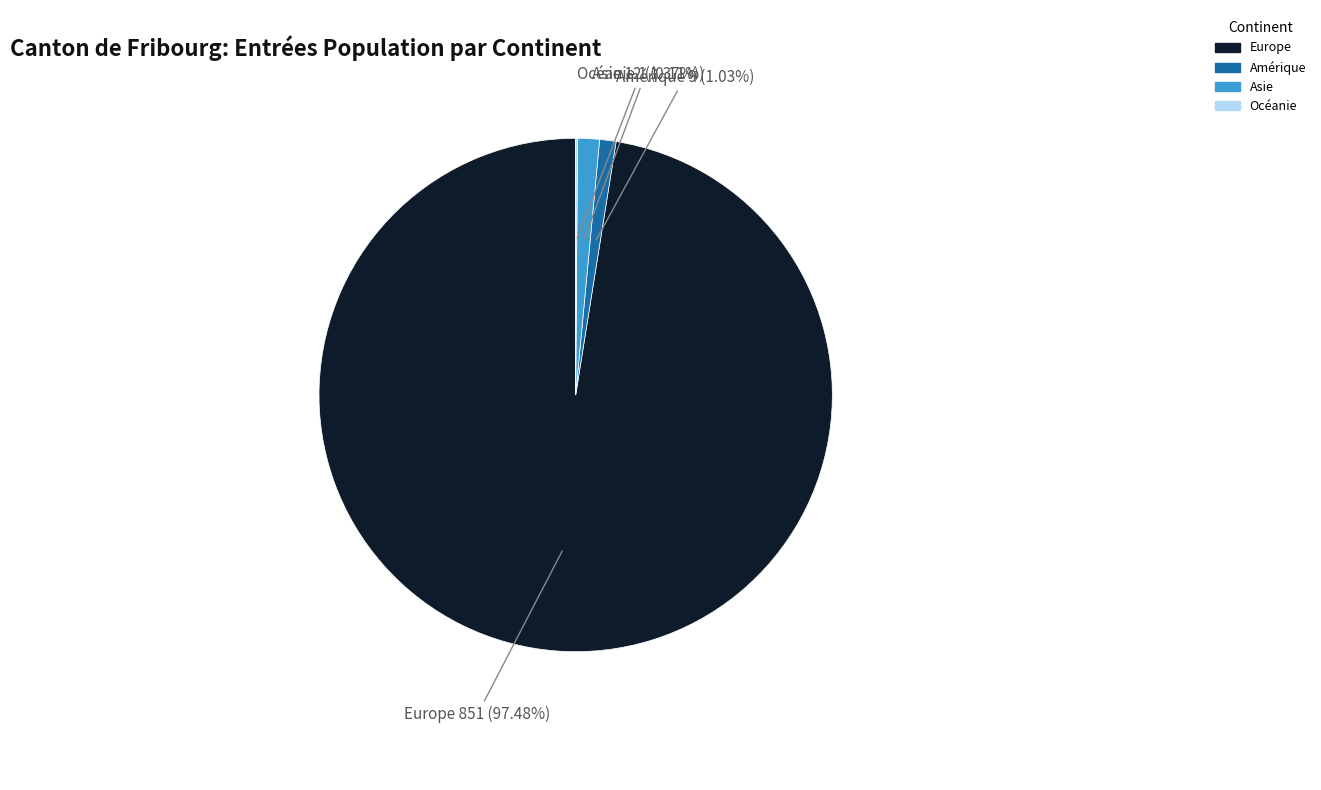

Is there any slice that represents more than half of the pie?

Yes